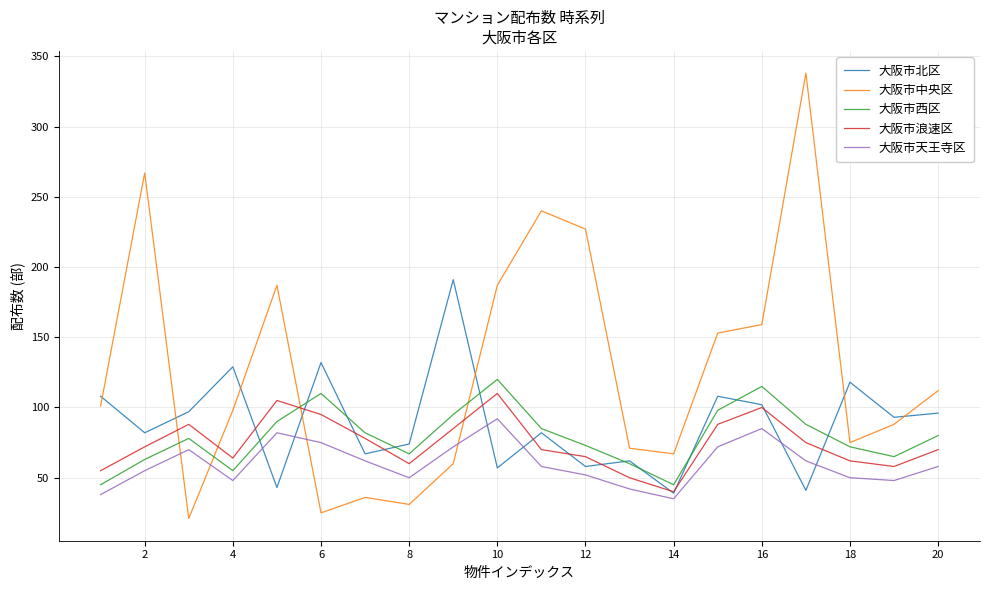

Which series has the largest total across all categories?

大阪市中央区